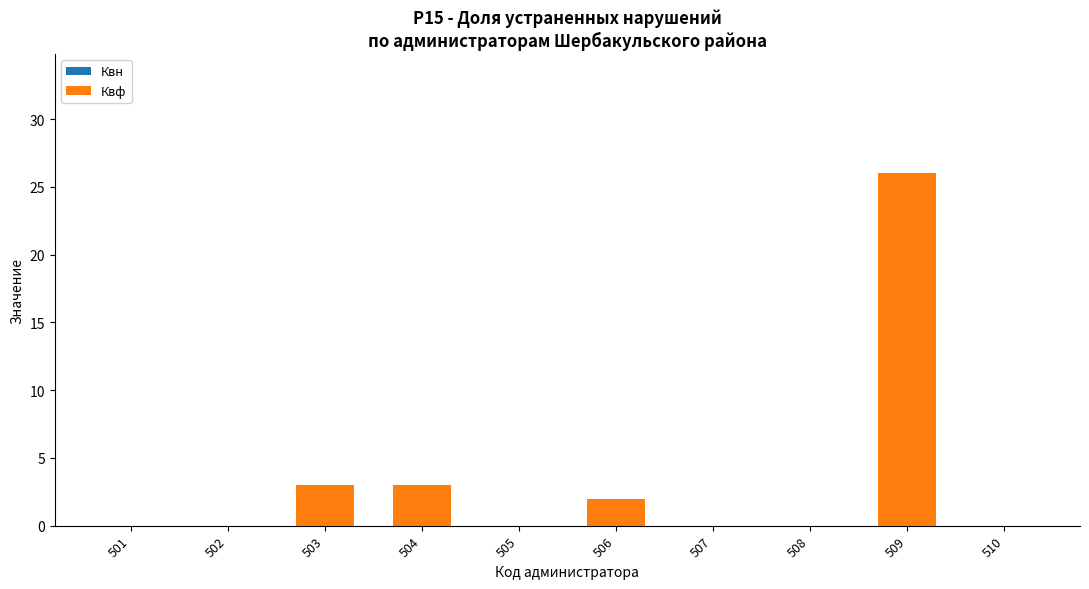

What is the change in value from 503 to 505?

-3